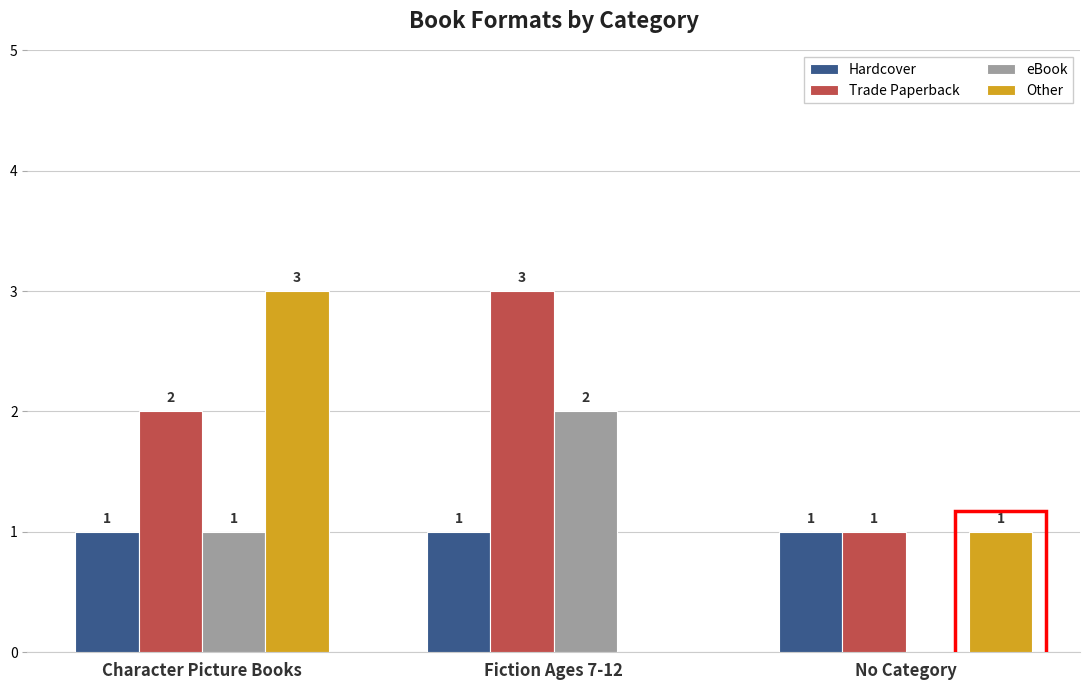

What is the greatest value displayed?

3